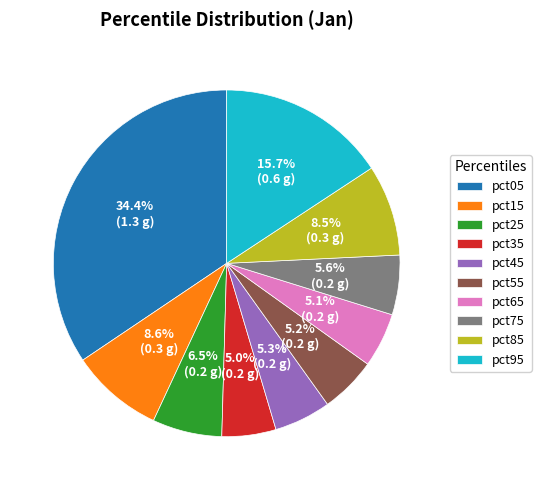

Between pct25 and pct55, which is larger?

pct25